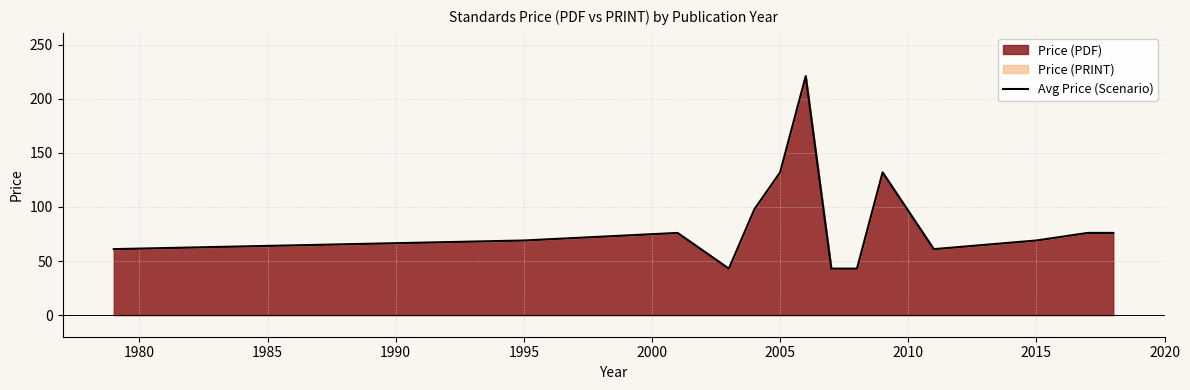

What is the difference between the maximum and minimum values?

178